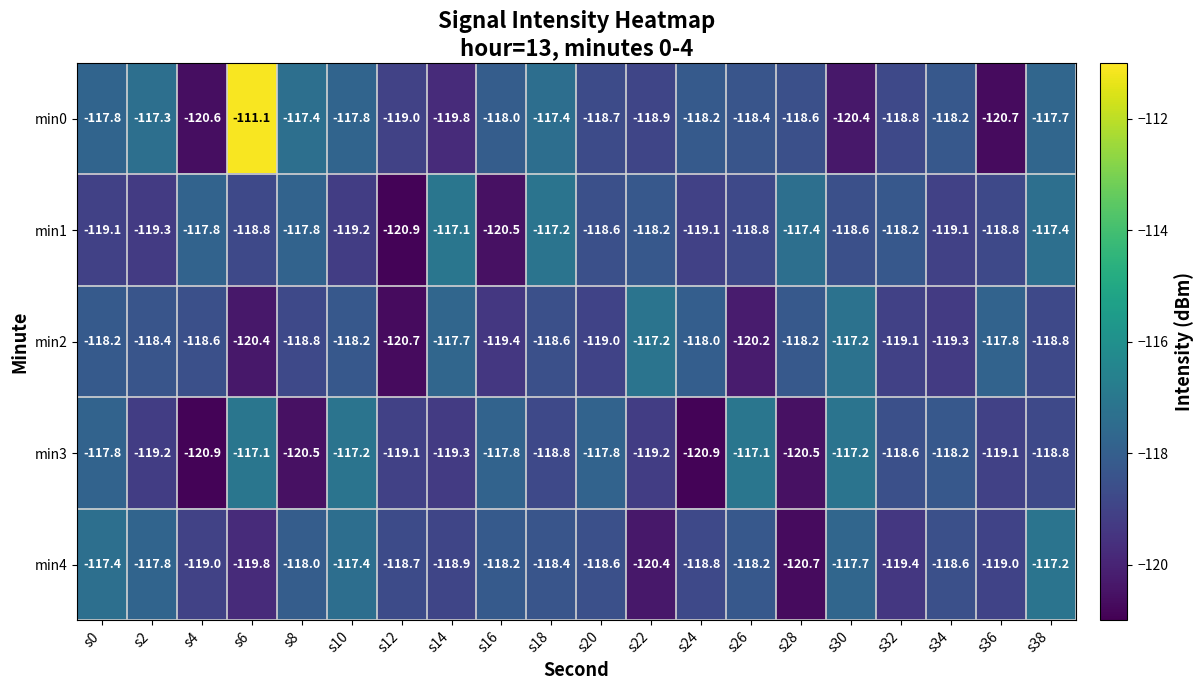

What is the minimum value shown in the chart?

-120.9